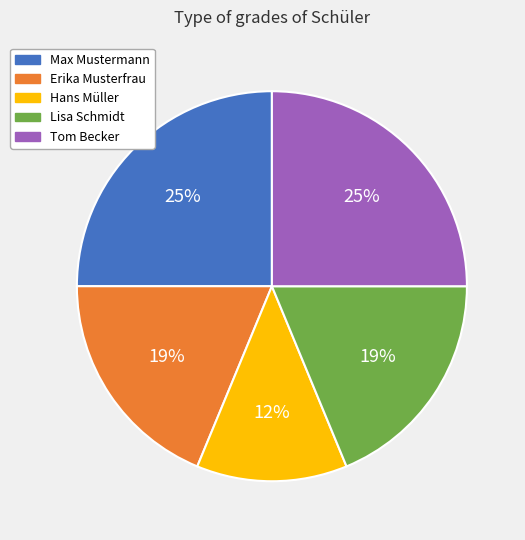

What percentage is the Max Mustermann slice, to the nearest percent?

25%